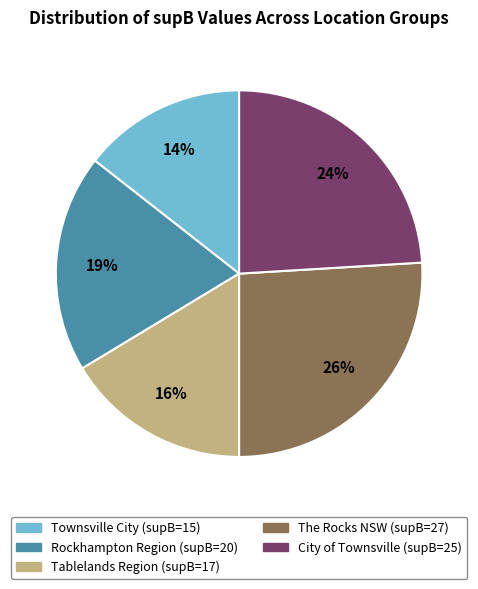

Which has a higher value, City of Townsville (supB=25) or Rockhampton Region (supB=20)?

City of Townsville (supB=25)